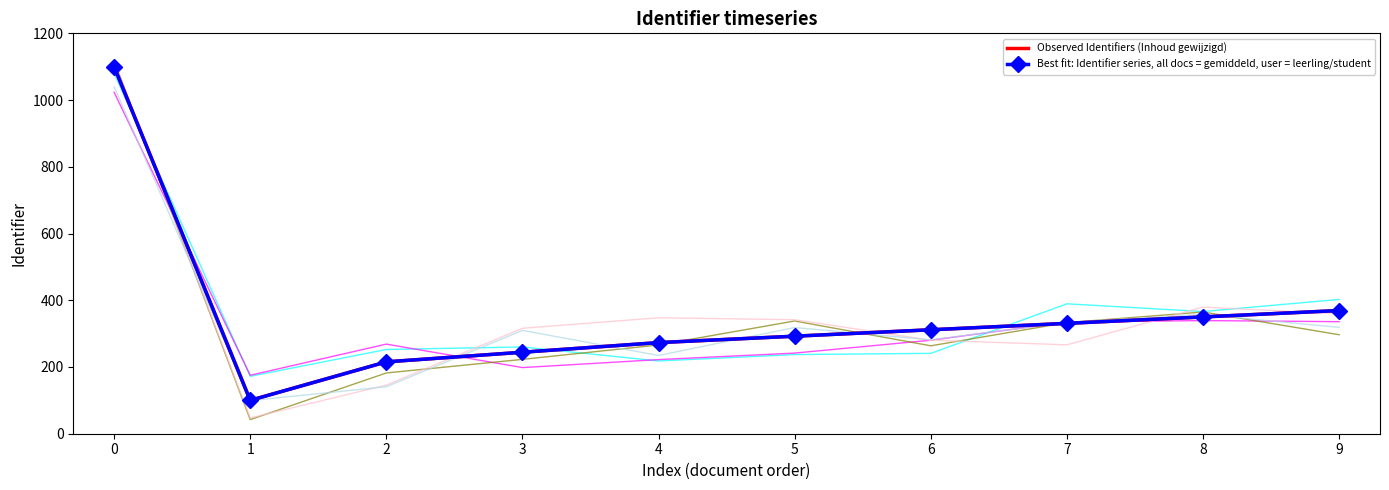

The value of Observed Identifiers (Inhoud gewijzigd) at 7 is 184.1. True or false?

False